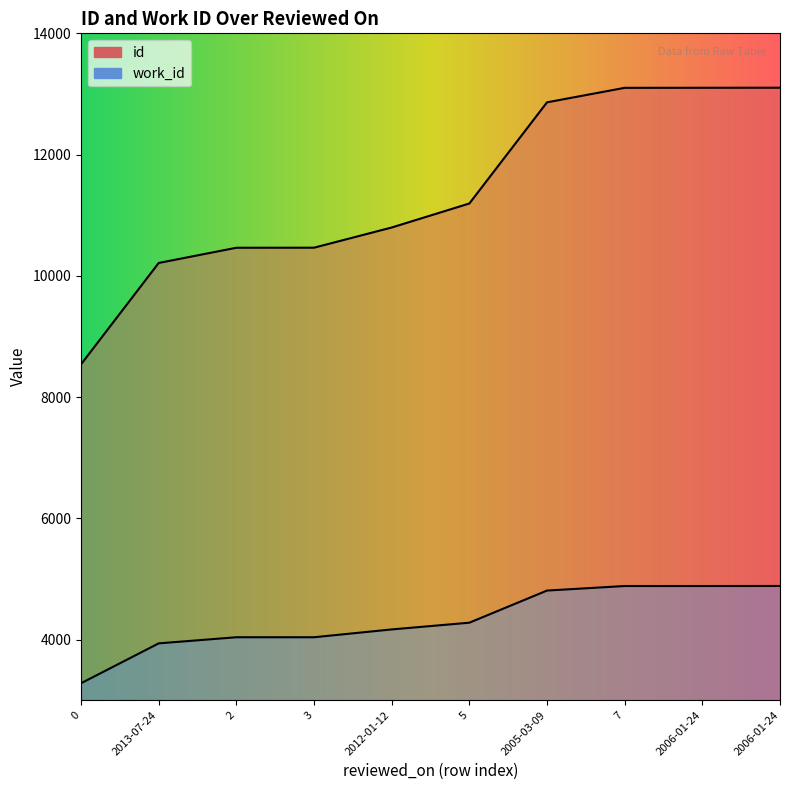

How many data points in id are less than 11193?

5